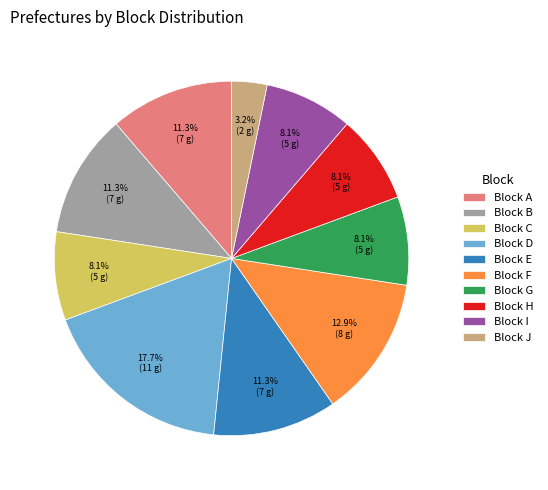

Is Block J the majority of the pie?

No